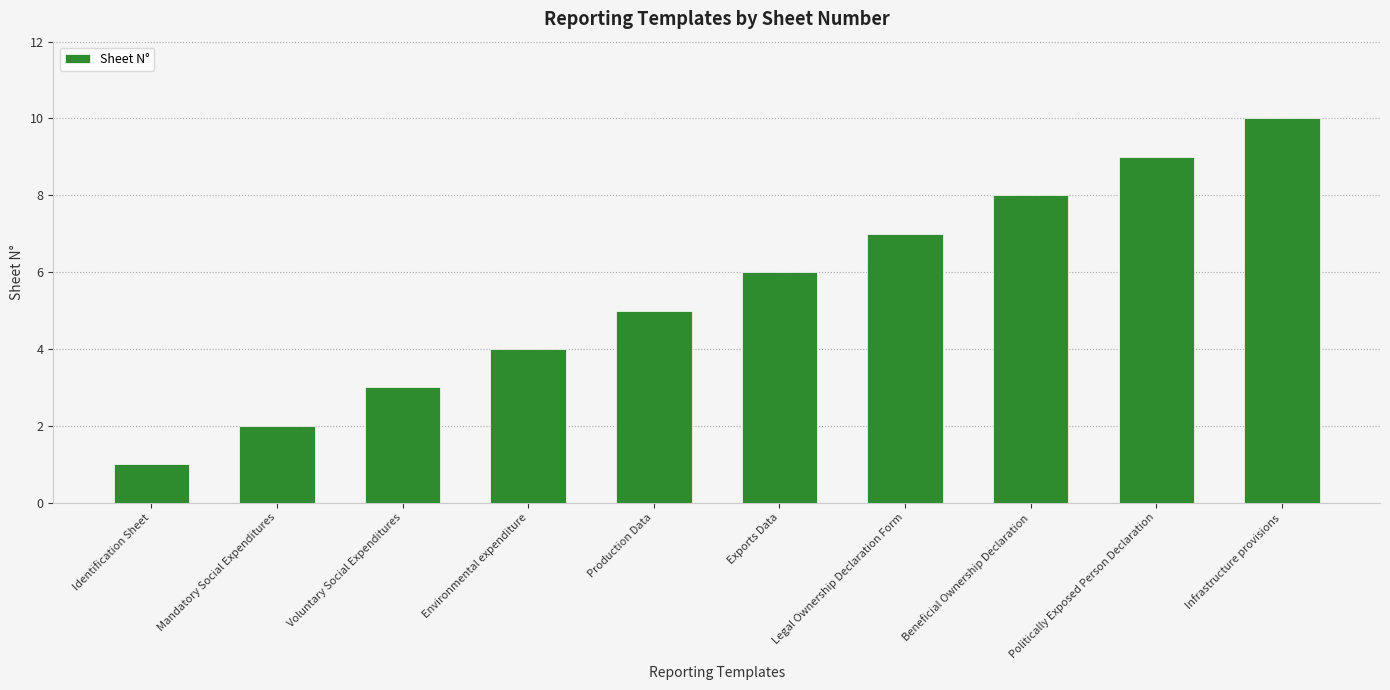

How many values are below 6?

5